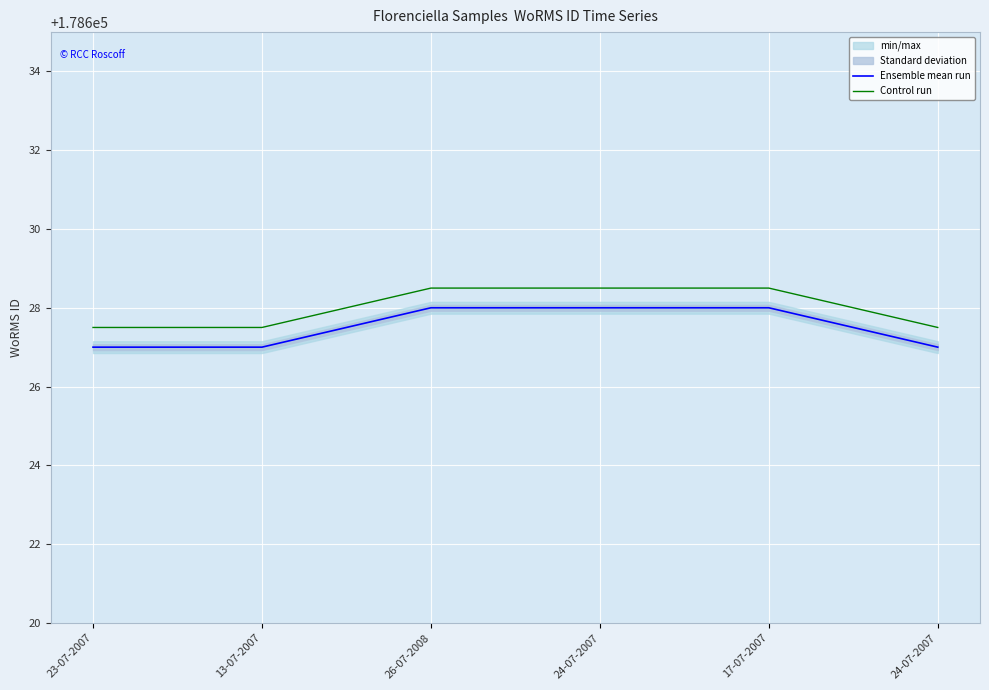

Reading right to left, what are all the values shown in this chart?

Ensemble mean run: 24-07-2007=178627.0	17-07-2007=178628.0	24-07-2007=178628.0	26-07-2008=178628.0	13-07-2007=178627.0	23-07-2007=178627.0
Control run: 24-07-2007=178627.5	17-07-2007=178628.5	24-07-2007=178628.5	26-07-2008=178628.5	13-07-2007=178627.5	23-07-2007=178627.5